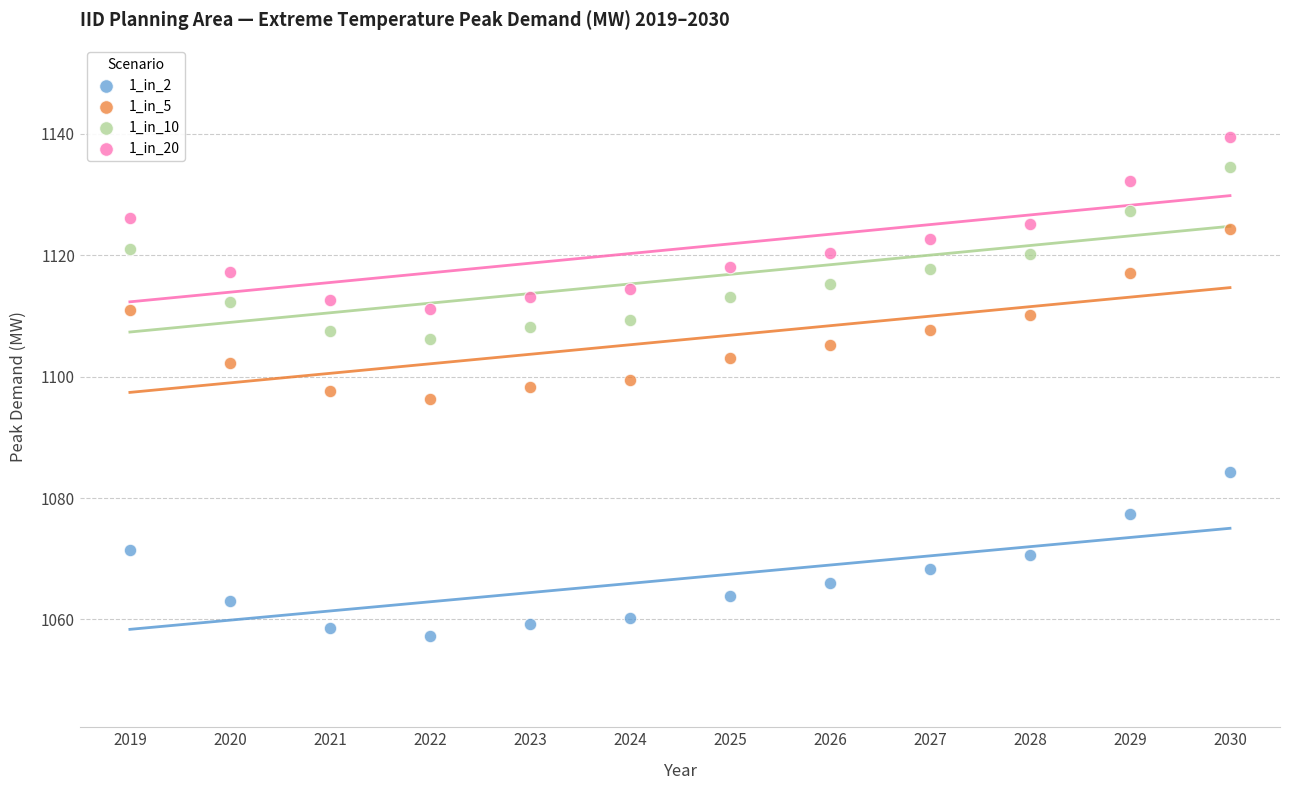

Across all data points, what is the range of Y values (max minus min)?

82.3